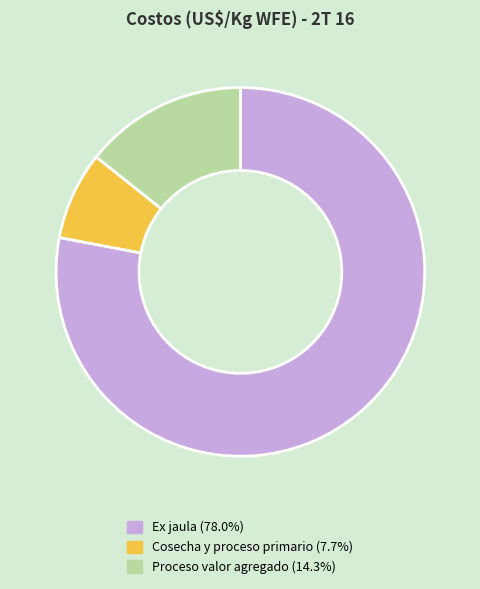

Which has a higher value, Cosecha y proceso primario or Ex jaula?

Ex jaula